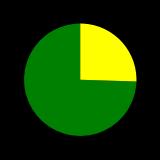

Is there a majority slice in this chart?

Yes